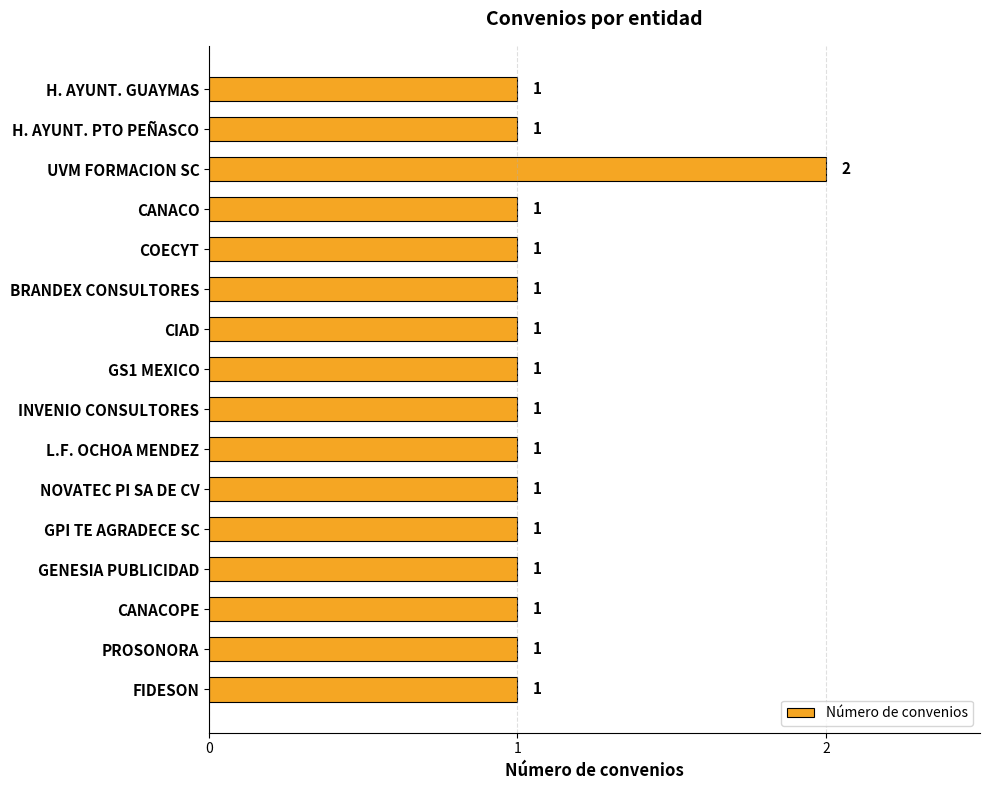

What is the difference between the maximum and minimum values?

1